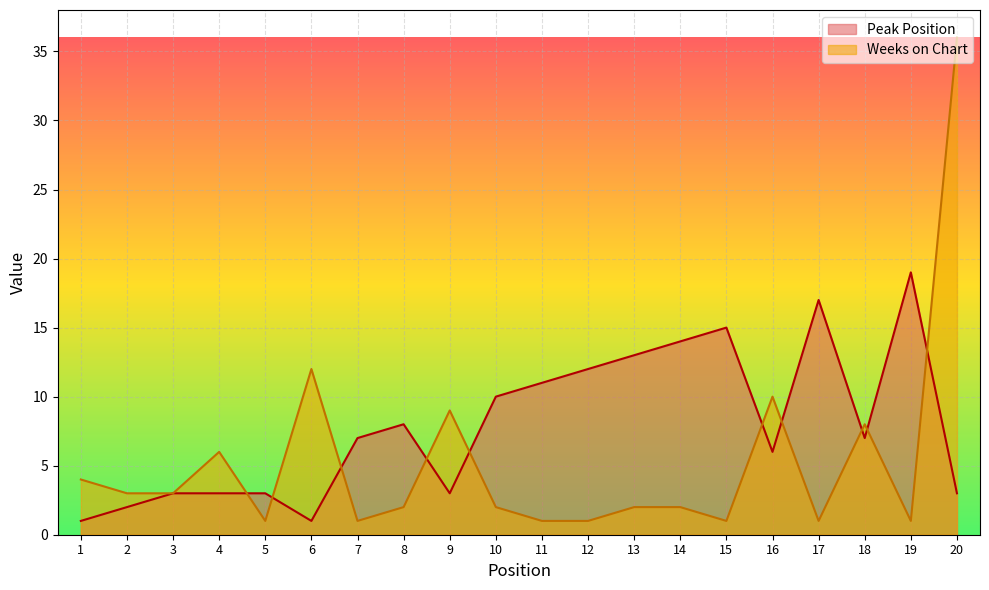

At which category does Weeks on Chart reach its first local valley?

5